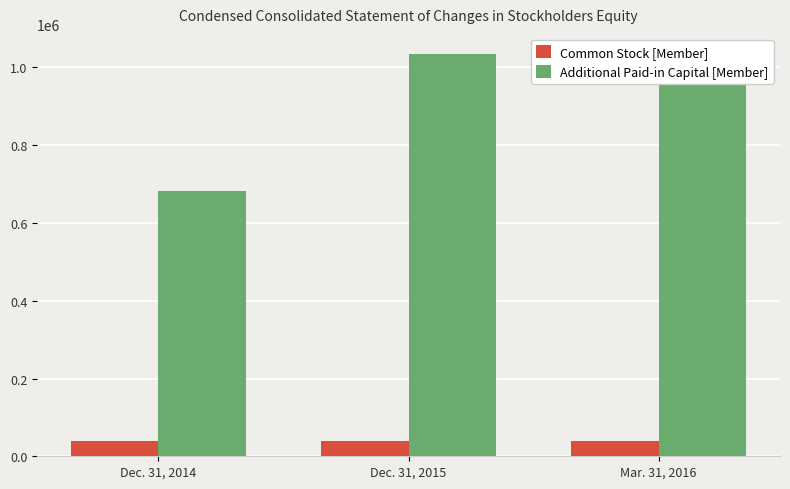

Which series has the largest range (max minus min)?

Additional Paid-in Capital [Member]